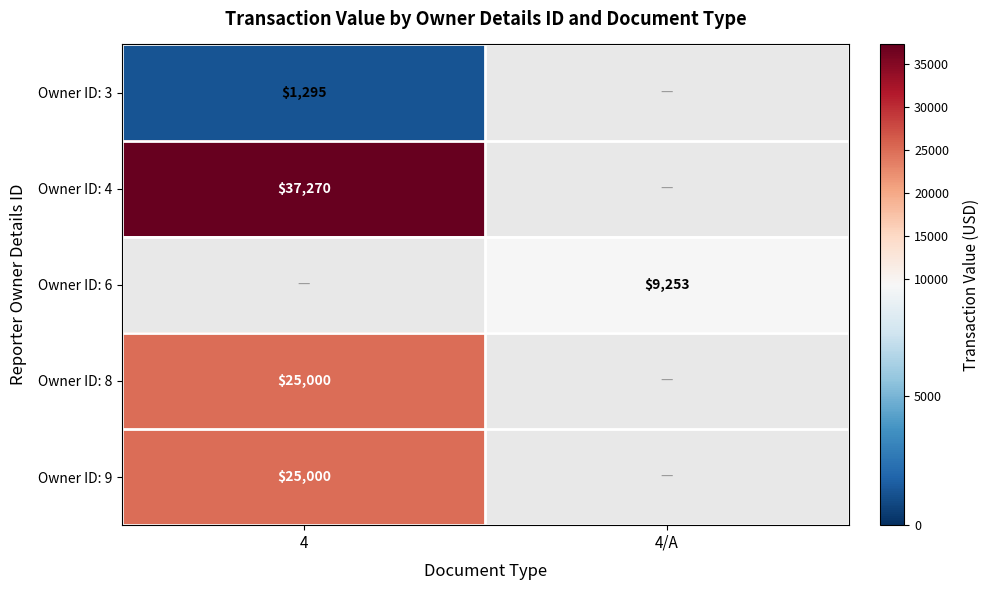

At how many categories does at least one series exceed 35192?

1